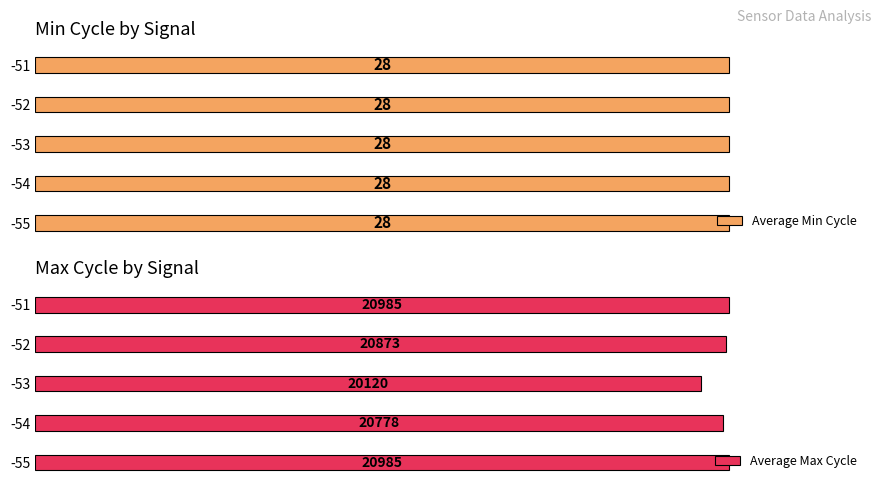

Count the number of data series in this chart.

2